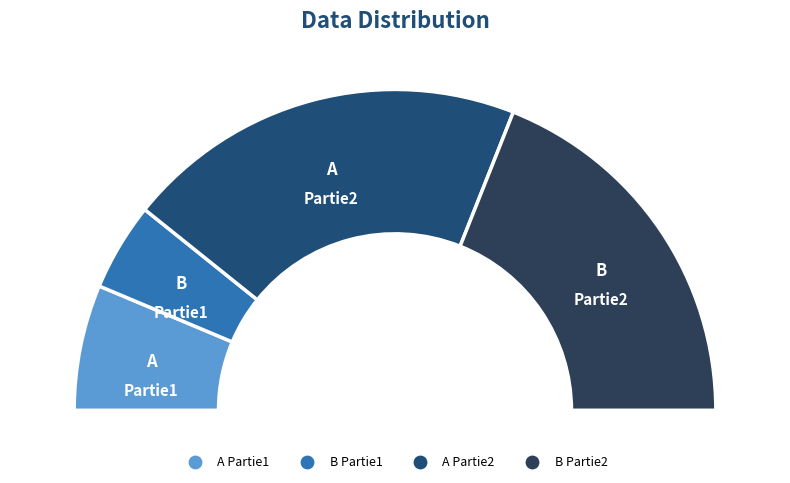

To the nearest percent, what percentage of the pie is B?

48%